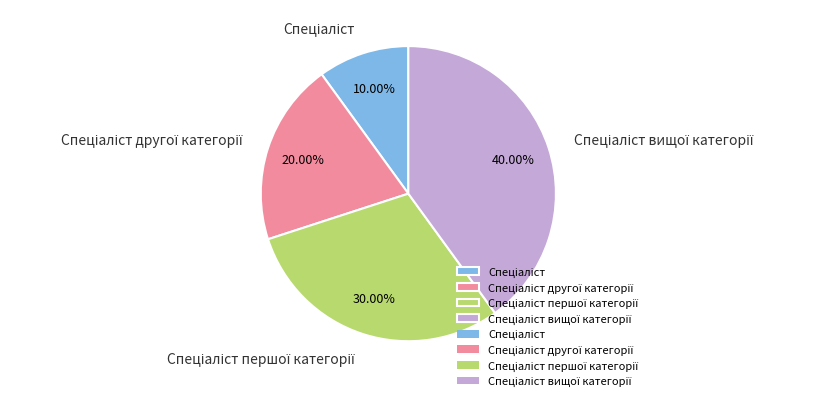

Is there any slice that represents more than half of the pie?

No